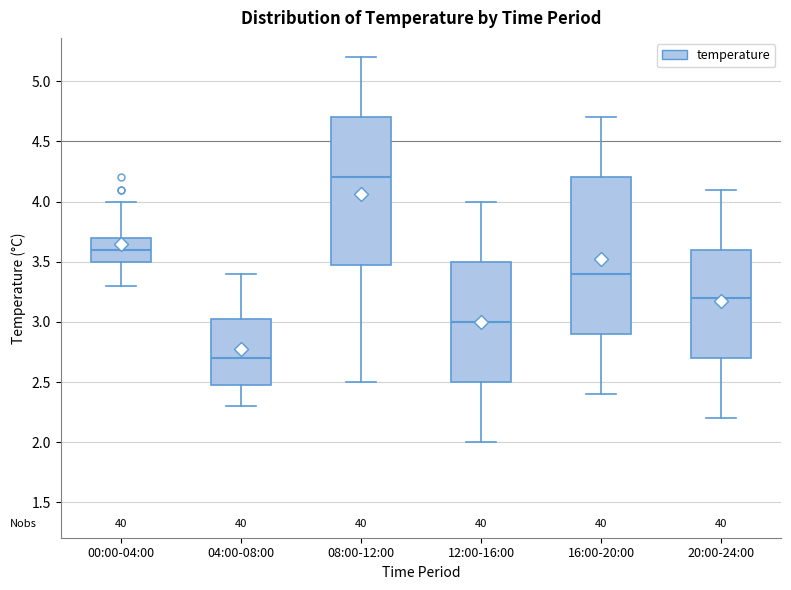

Which box has the lowest median line?

04:00-08:00